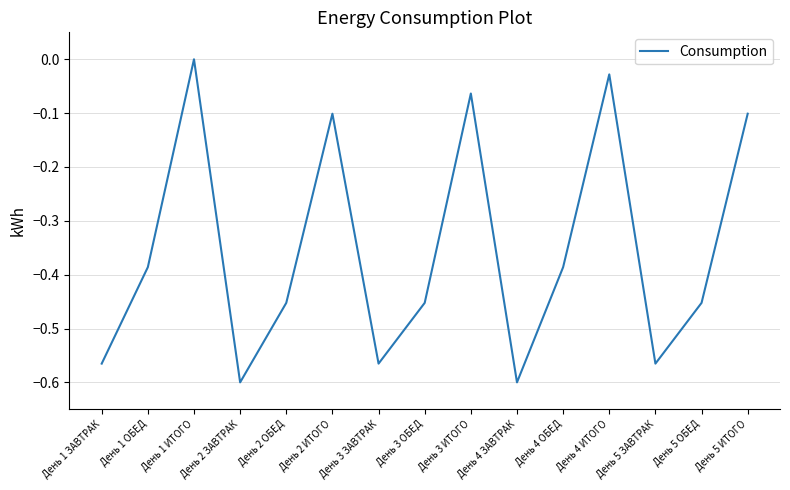

What is the sum of the values at День 1 ЗАВТРАК and День 3 ОБЕД?

-1.0